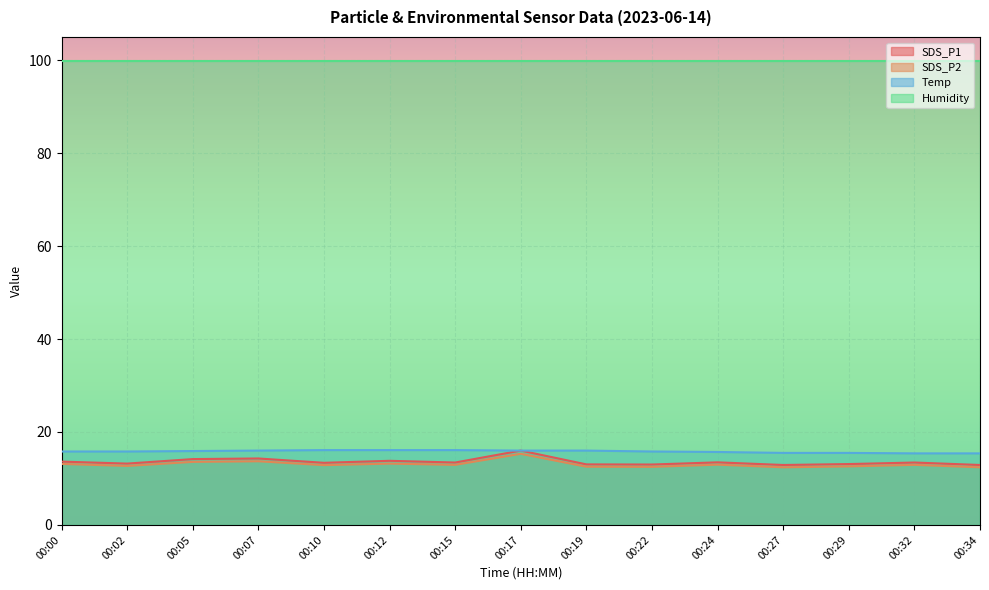

What are all the series names shown in the legend?

SDS_P1, SDS_P2, Temp, Humidity